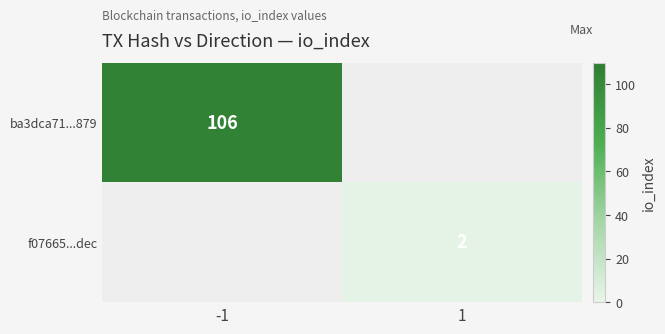

The ba3dca71...879 series shows 153 at -1. True or false?

False